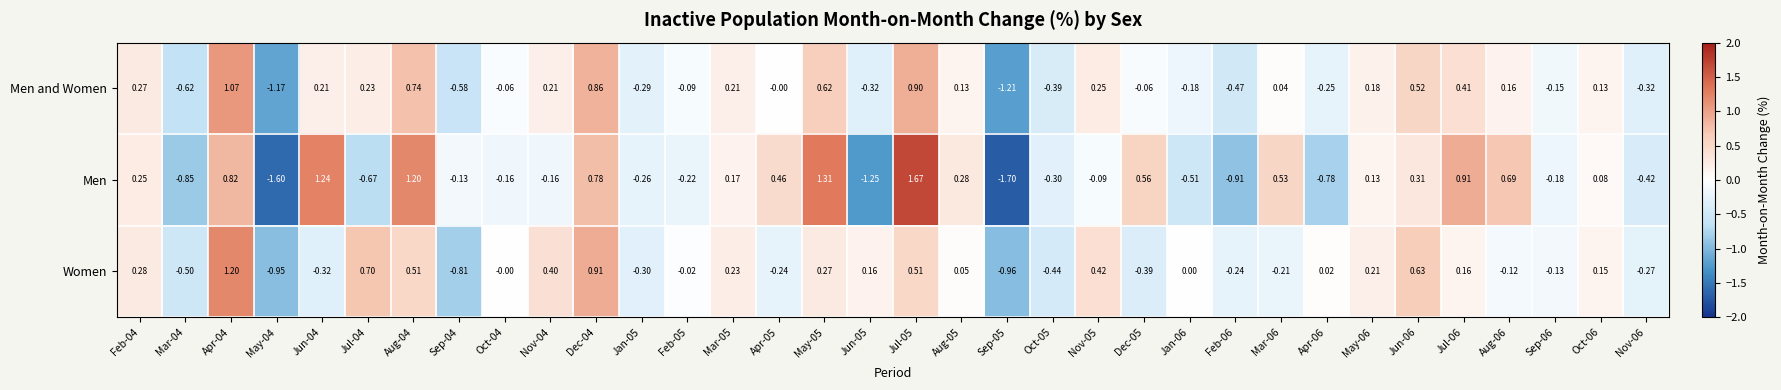

Rank the series at Aug-06 from lowest to highest value.

Women, Men and Women, Men